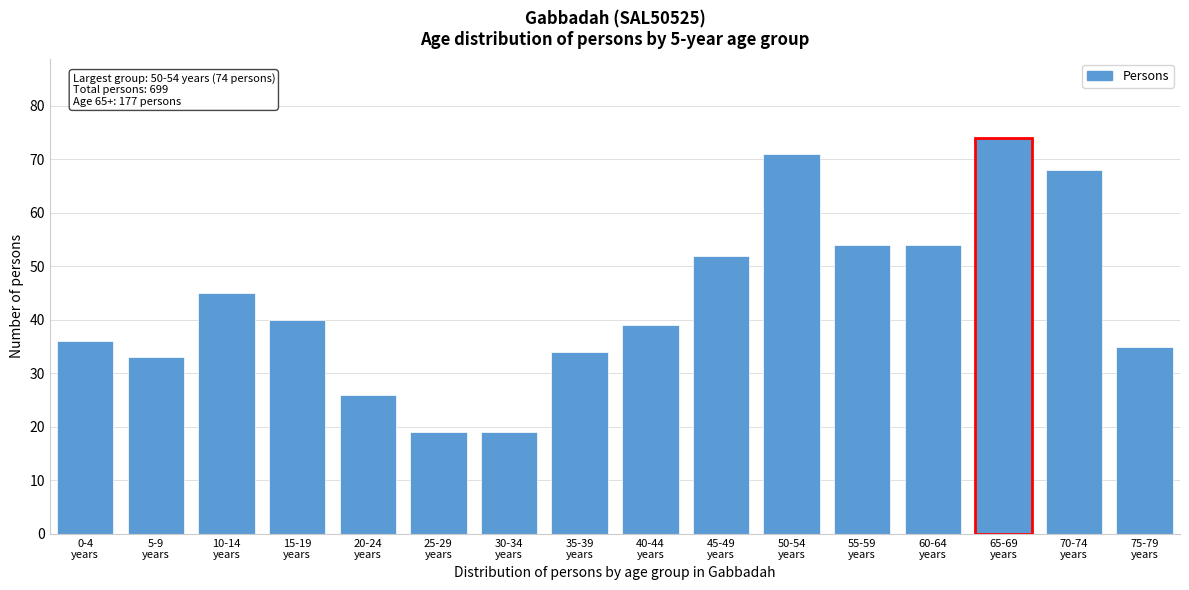

Reading left to right, extract all data points from this chart.

36	33	45	40	26	19	19	34	39	52	71	54	54	74	68	35